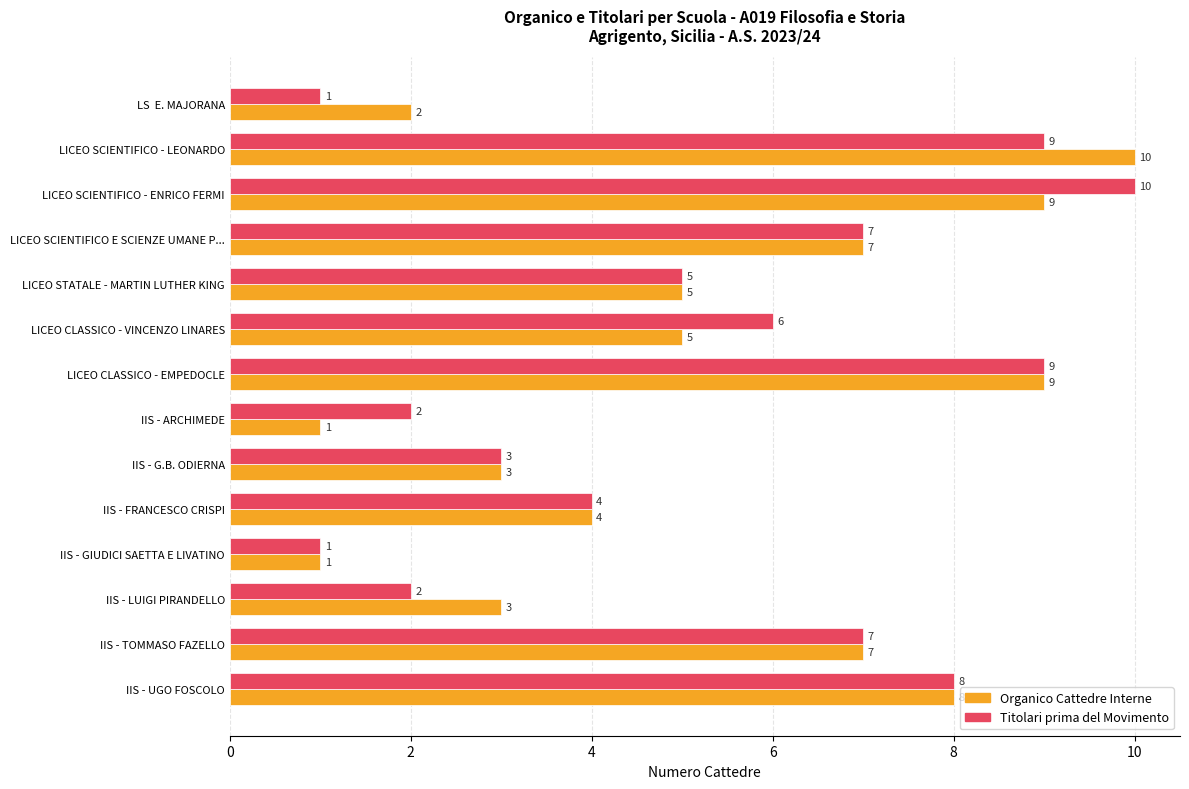

What is the lowest value of the Titolari prima del Movimento series?

1